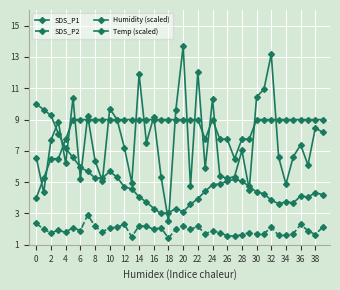

Does the chart have visible grid lines?

Yes